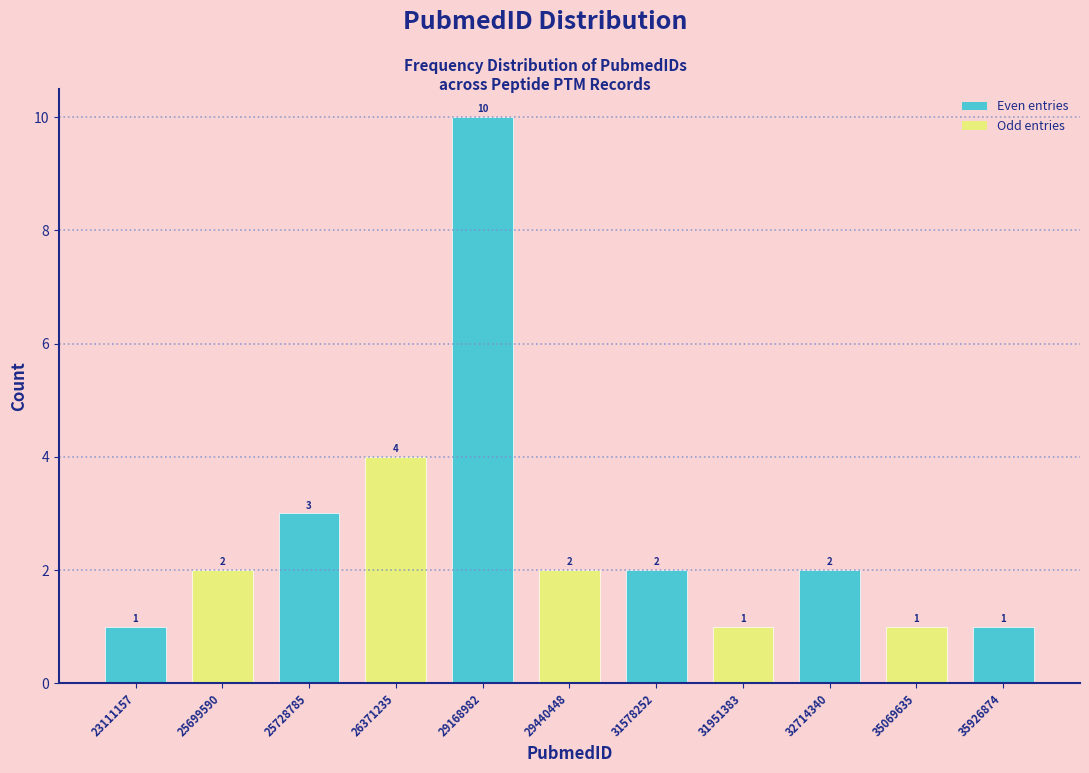

Reading left to right, what are all the values shown in this chart?

1	2	3	4	10	2	2	1	2	1	1